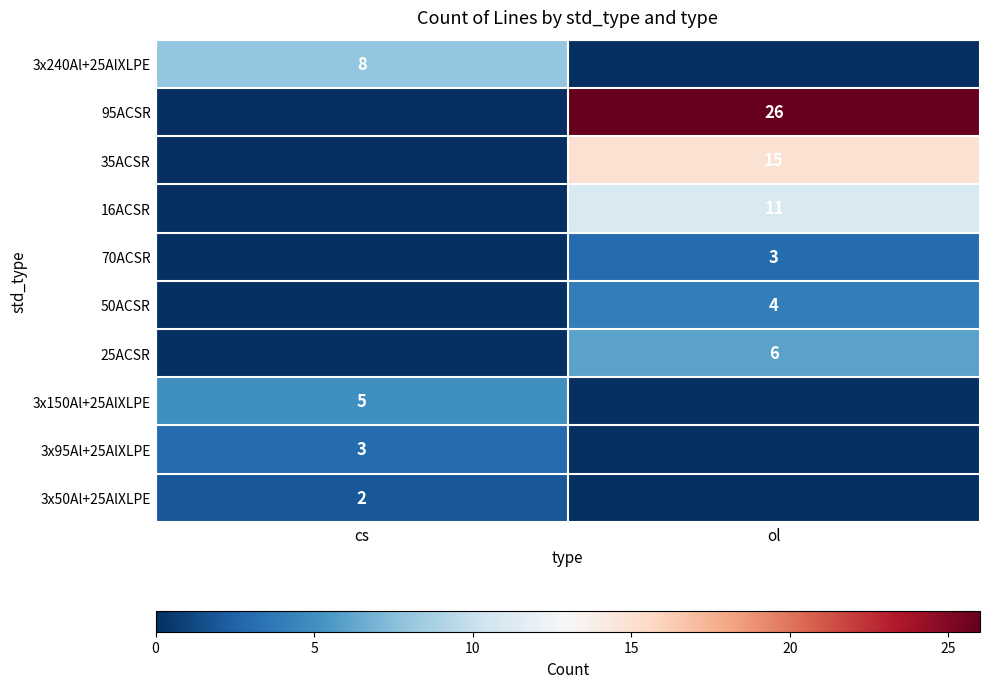

The 25ACSR series shows 6 at ol. True or false?

True